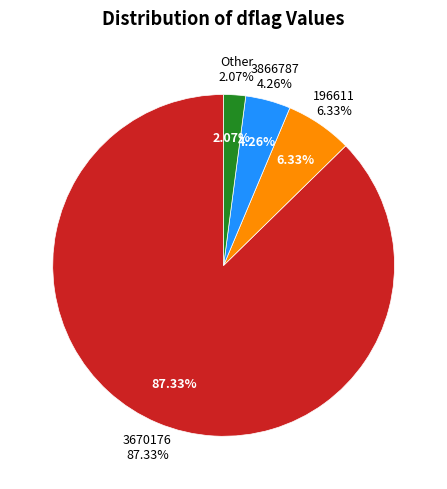

To the nearest percent, what is the average slice percentage?

25%